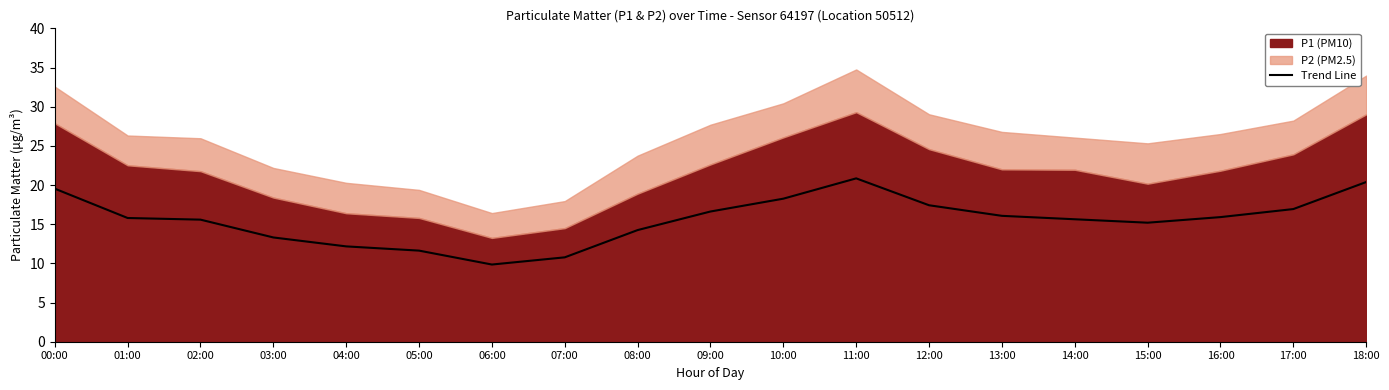

Reading left to right, transcribe all the data shown in this chart.

19.5	15.8	15.6	13.3	12.2	11.6	9.9	10.8	14.2	16.6	18.3	20.8	17.4	16.1	15.6	15.2	15.9	16.9	20.4